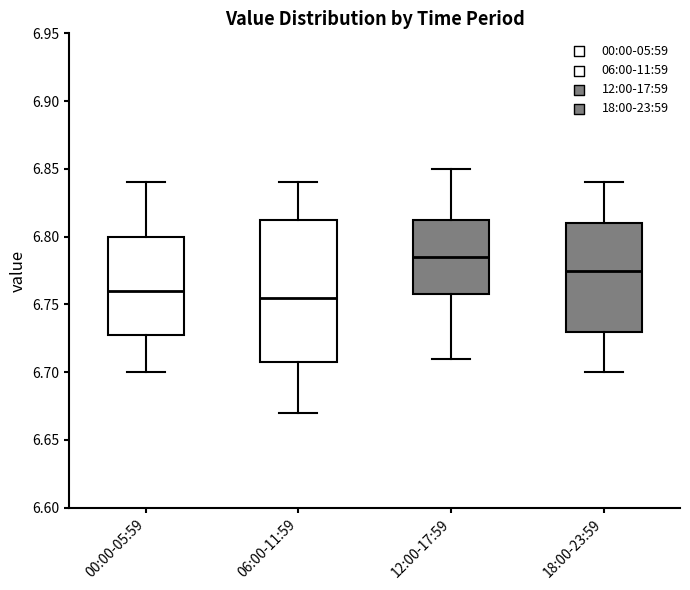

Where is the upper edge of the box for 06:00-11:59 on the y-axis? The values are not printed on the chart, so give them approximately, as read against the axis.

6.815